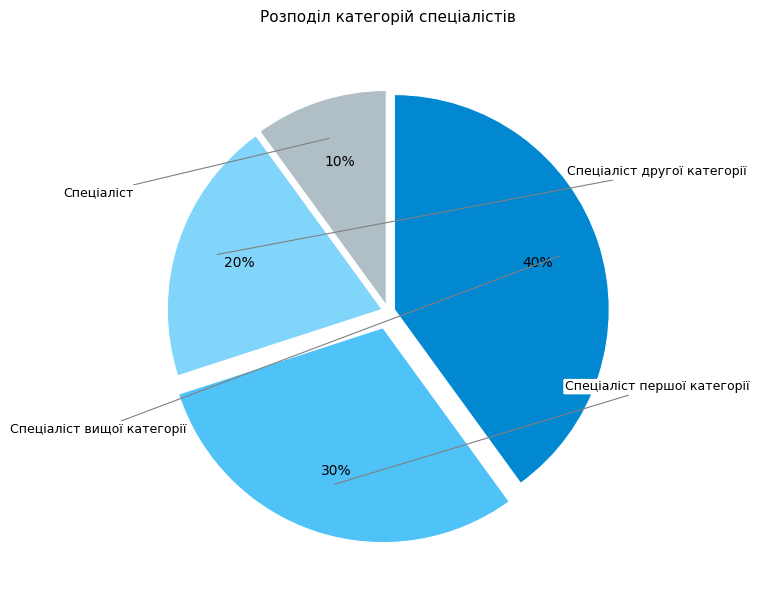

To the nearest percent, what percentage of the pie is Спеціаліст першої категорії?

30%